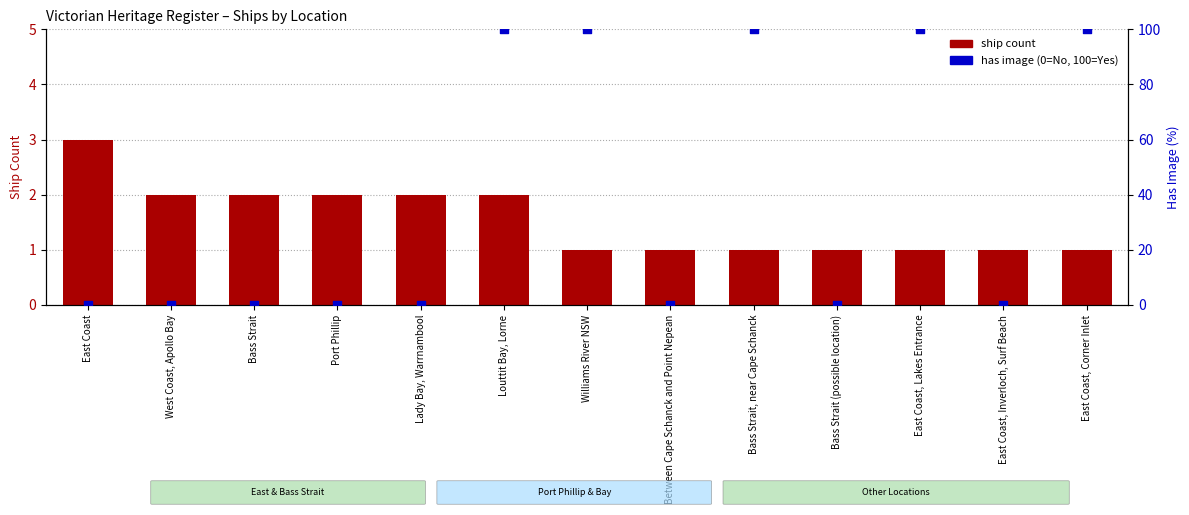

Which series reaches the minimum Y coordinate?

has image (0/100%)